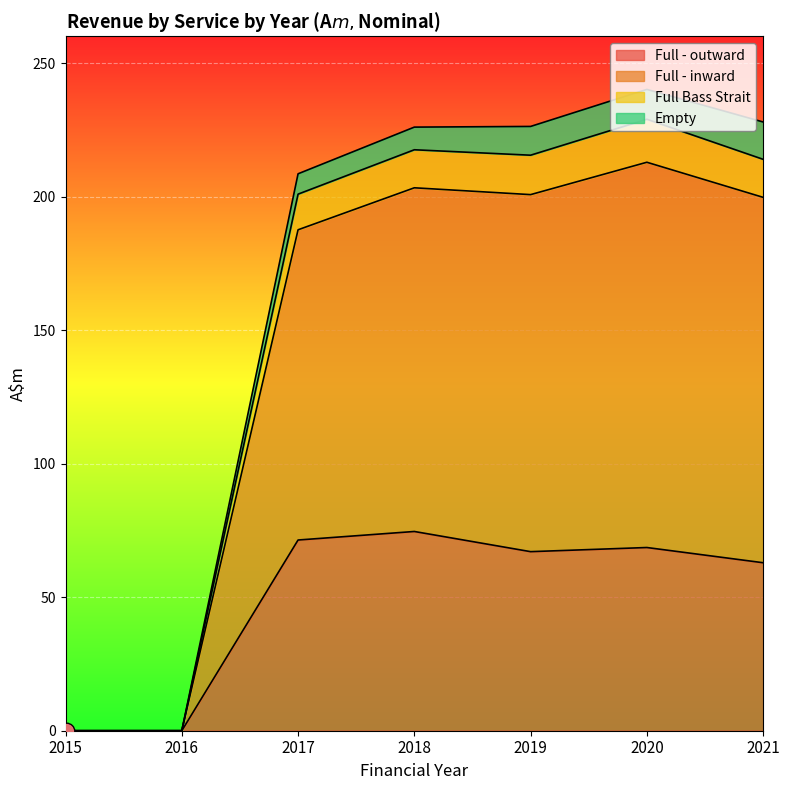

Where is Full - inward nearest to the value 120?

2017